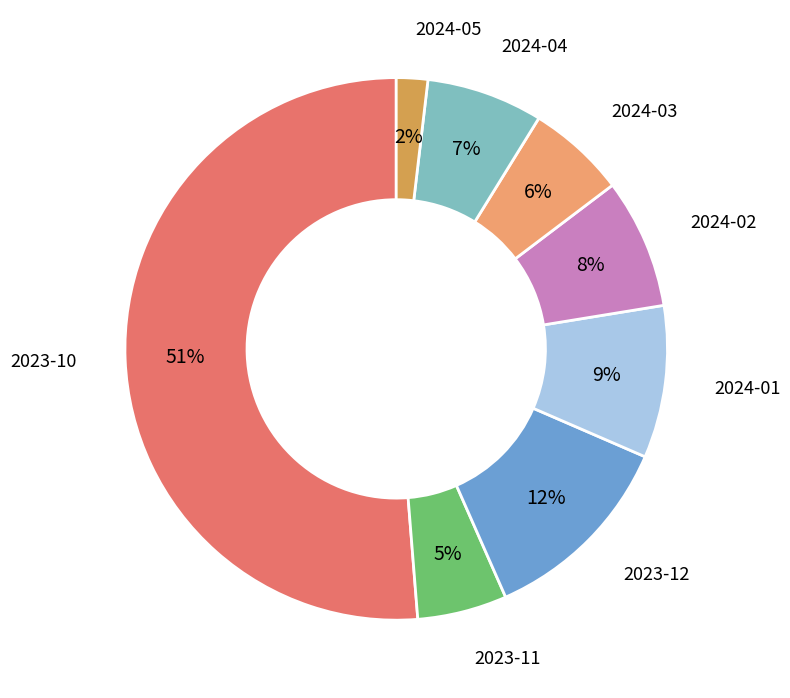

How many slices are in this pie chart?

8